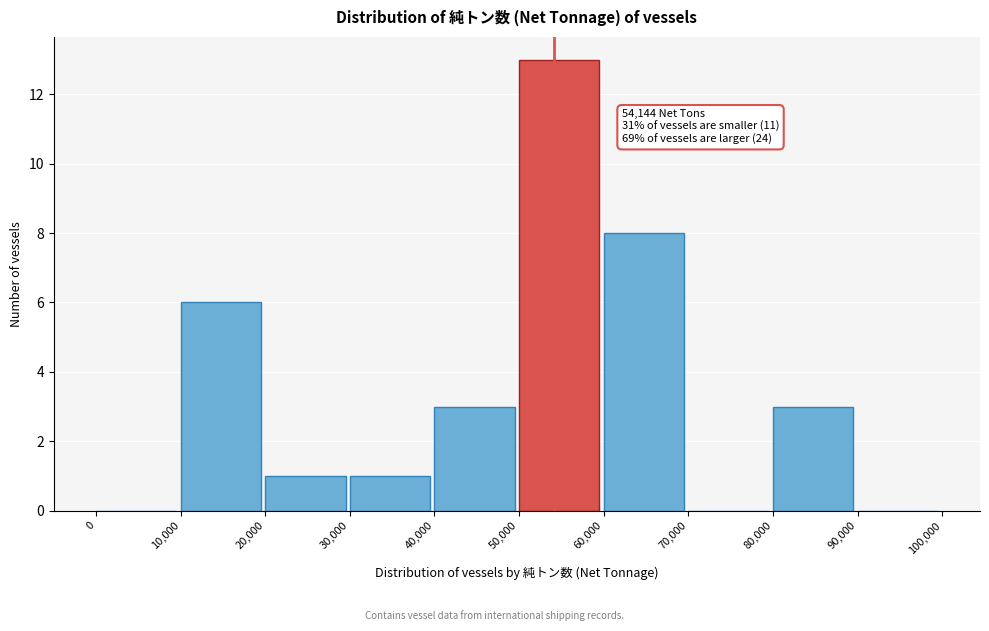

Over which range of the x-axis is the bar tallest?

50,000 to 60,000